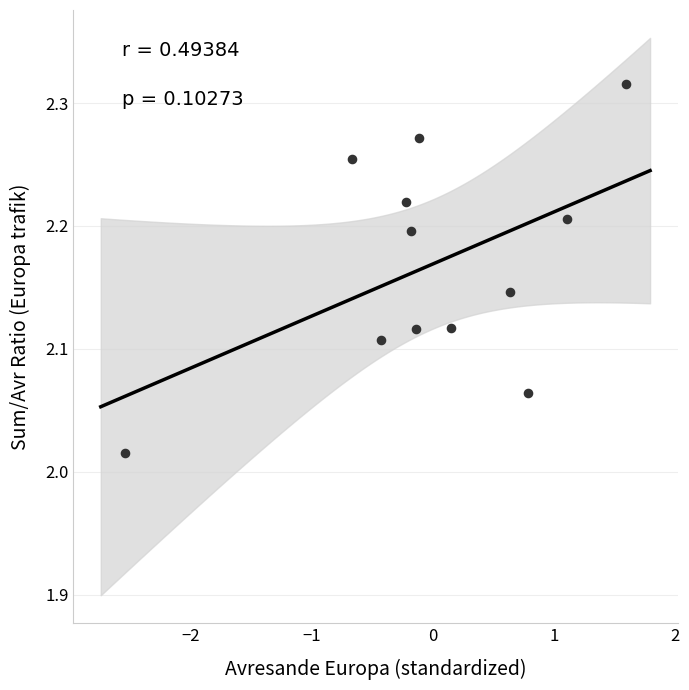

What is the range of X values (max minus min)?

4.1